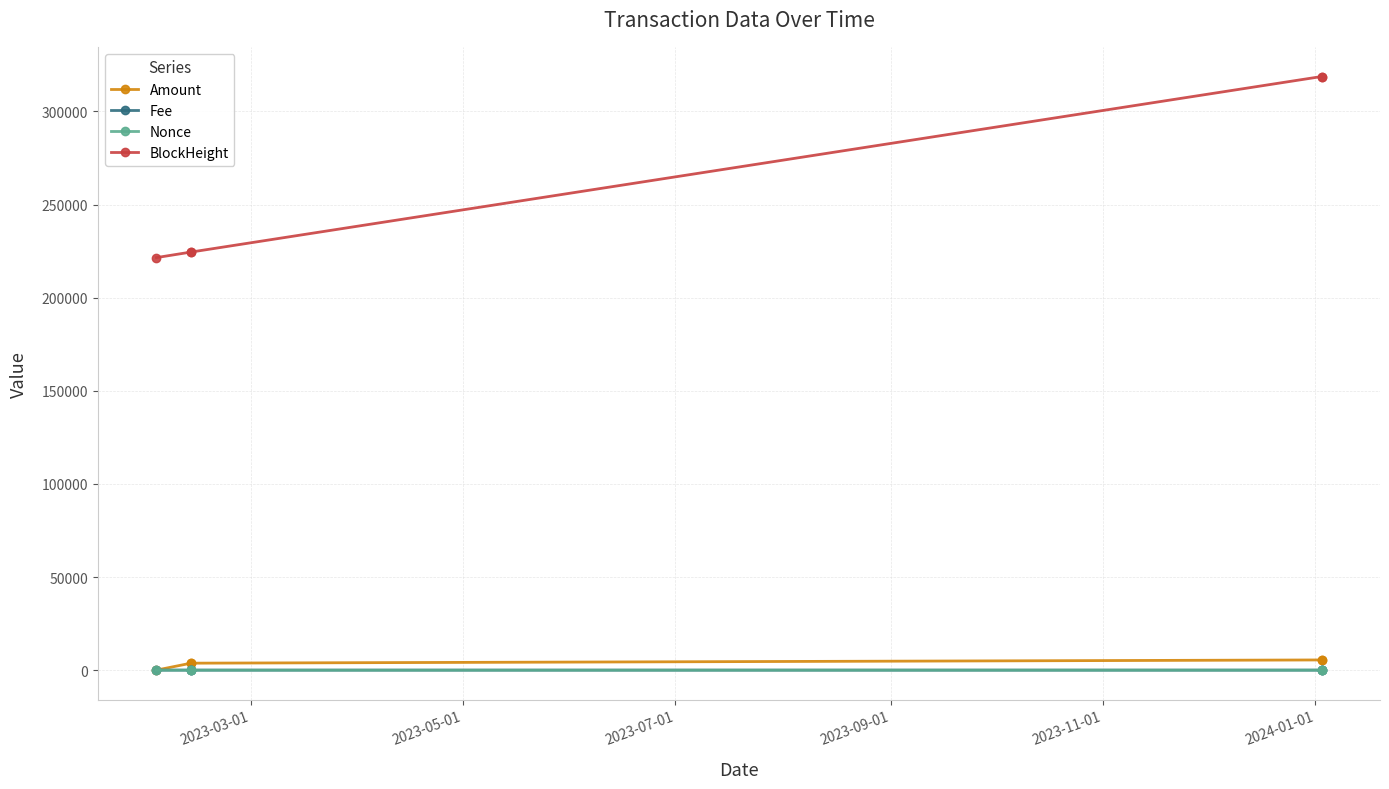

What is the value of the BlockHeight point at the 5th from the left?

318762.0